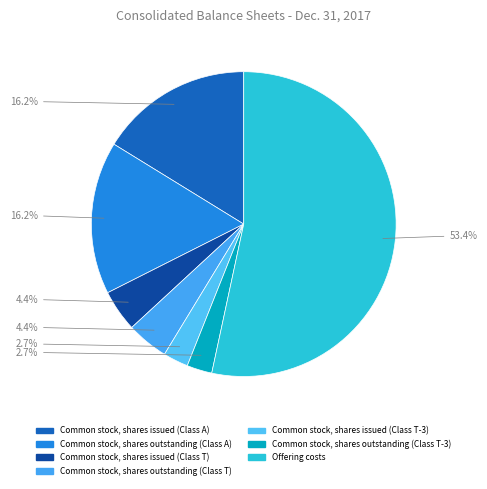

Approximately how many times larger is the value at Common stock, shares outstanding (Class A) compared to Offering costs?

0.3